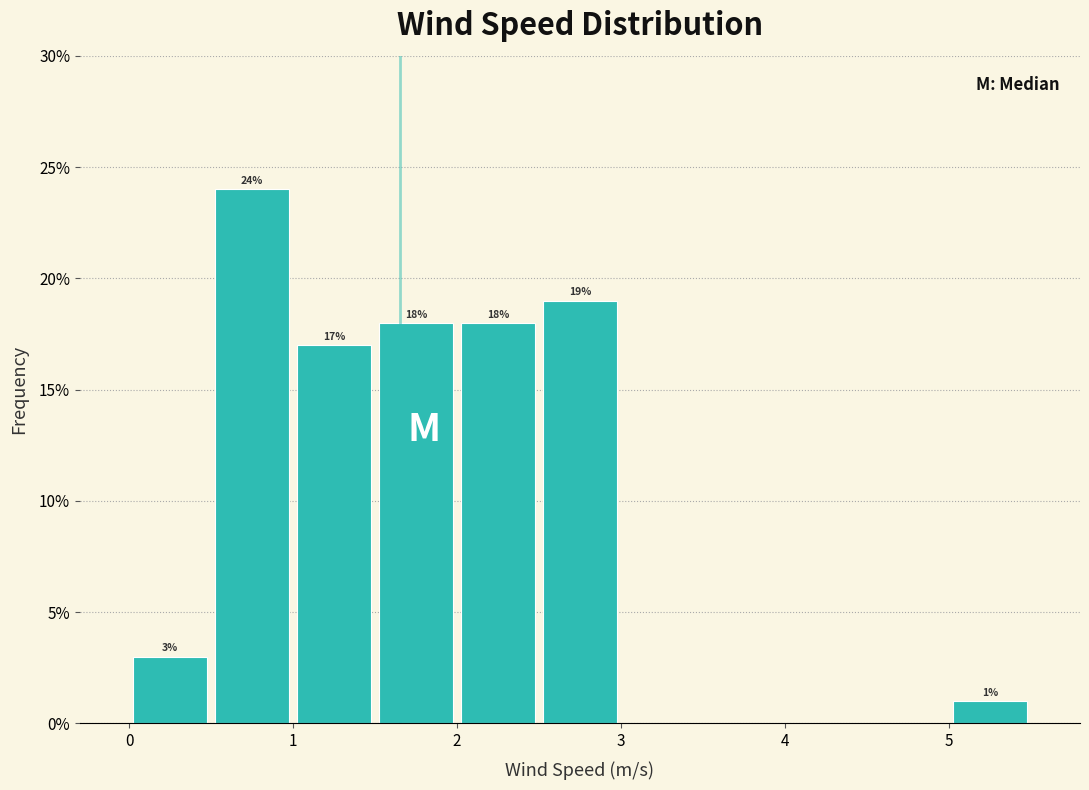

Over which range of the x-axis is the bar tallest?

0.5 to 1.0